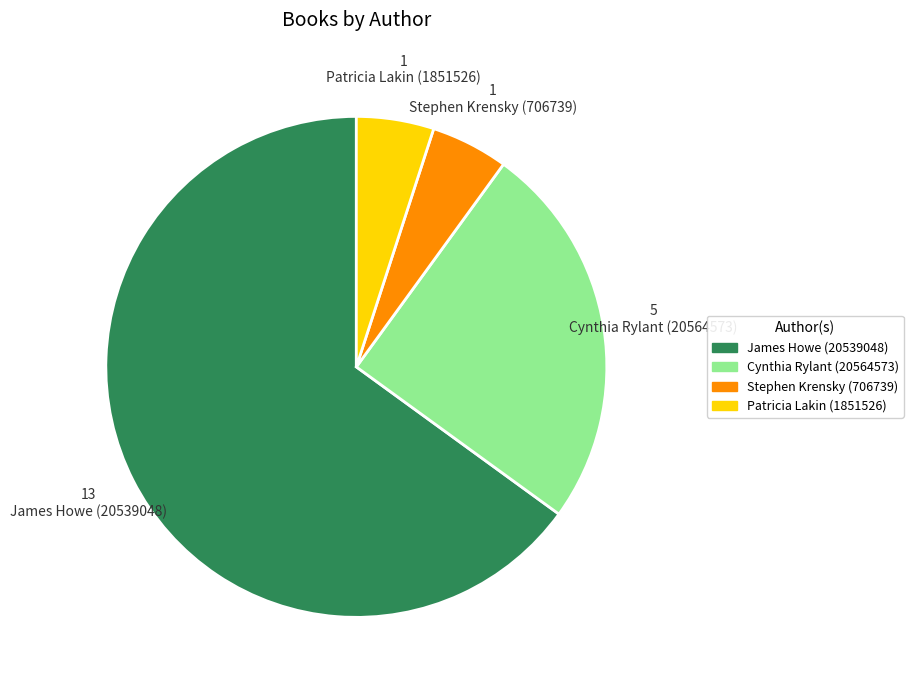

Is there a majority slice in this chart?

Yes